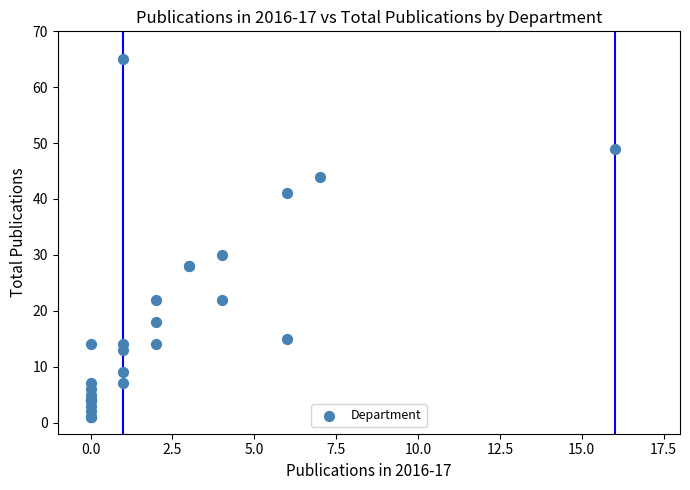

What Y value in the scatter plot is closest to 33?

30